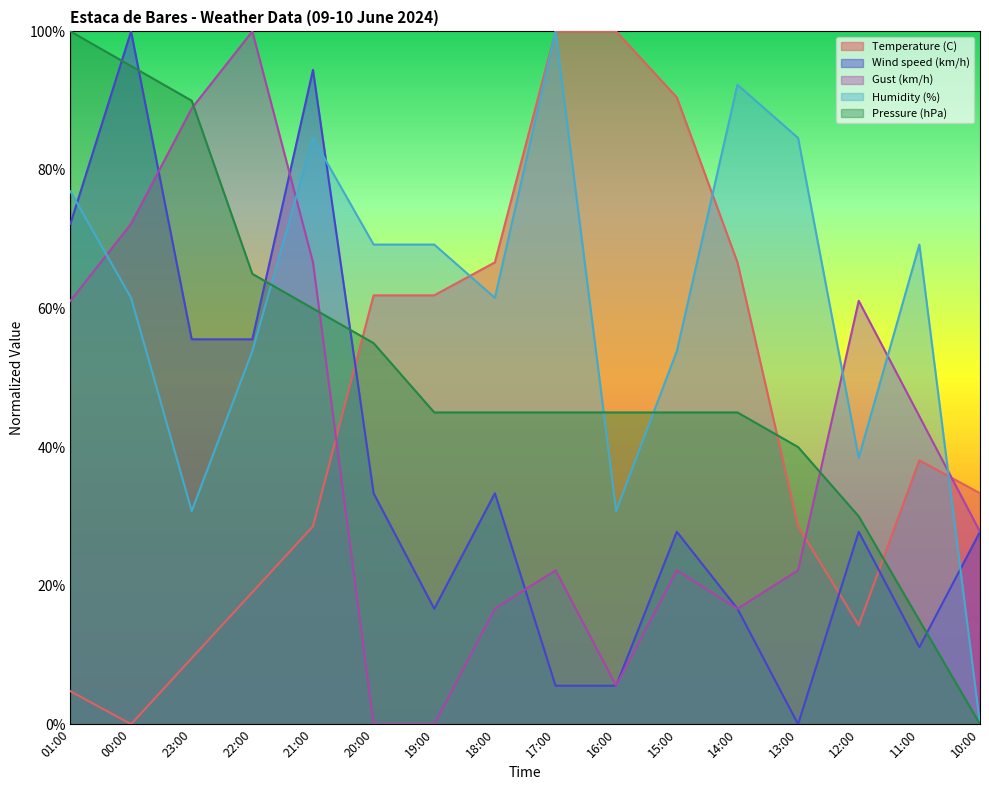

What is the difference between the Temperature (C) values at 16:00 and 13:00?

71.4